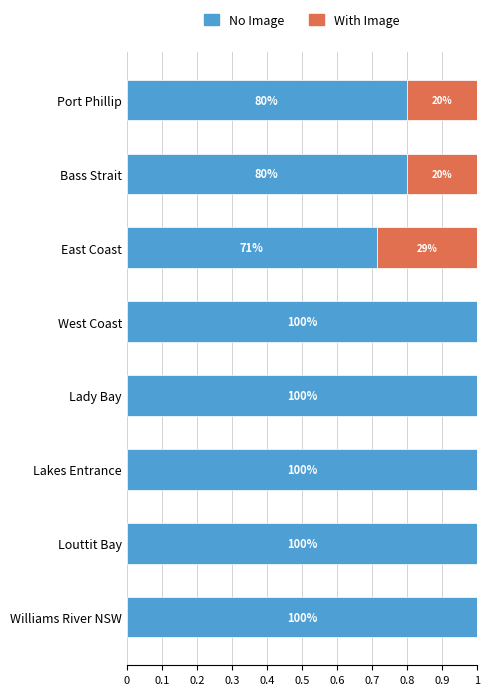

What are all the series names shown in the legend?

No Image, With Image